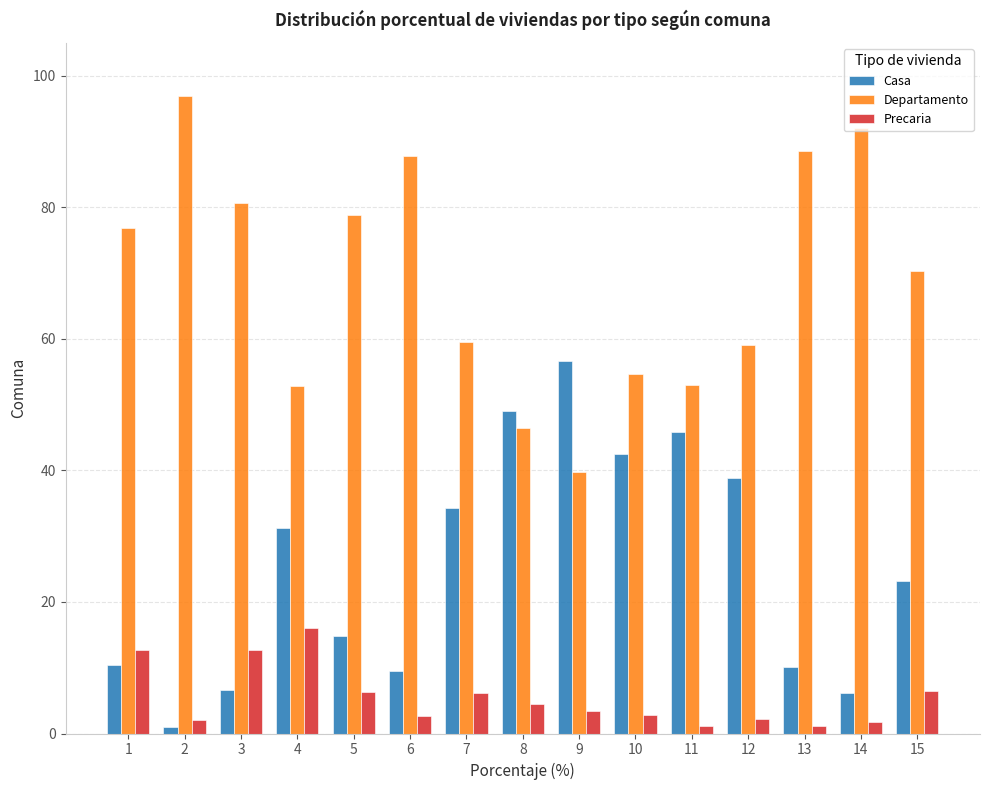

List the series in order of their overall mean, highest first.

Departamento, Casa, Precaria